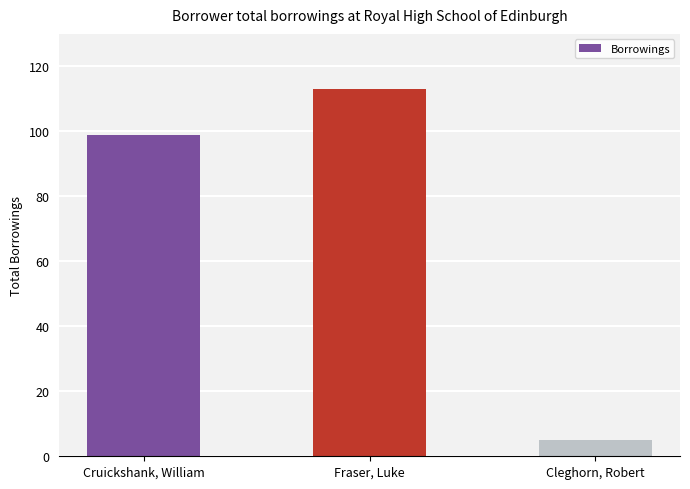

Count the number of categories in the chart.

3